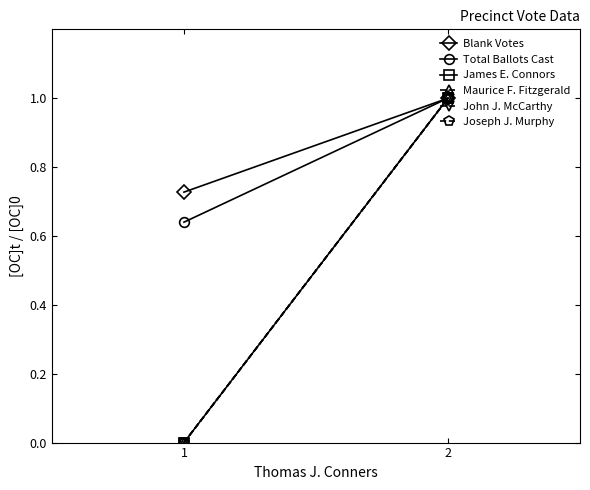

Between 1 and 2, which series saw the biggest shift?

James E. Connors